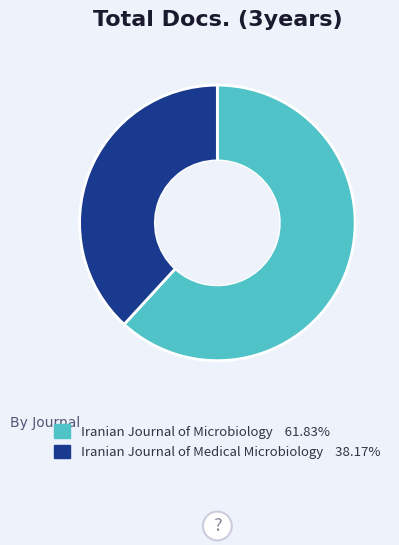

Do Iranian Journal of Microbiology and Iranian Journal of Medical Microbiology together represent more than half of the pie?

Yes